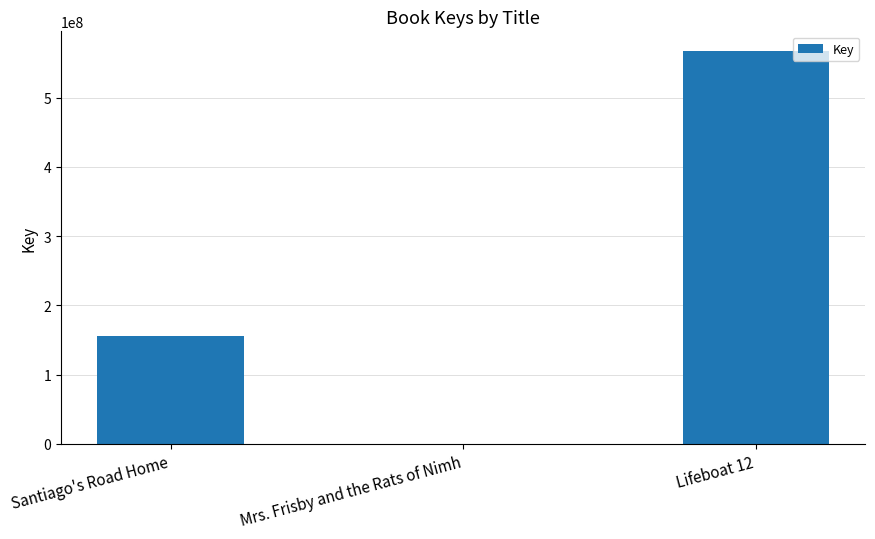

Which label corresponds to the largest value in the chart?

Lifeboat 12